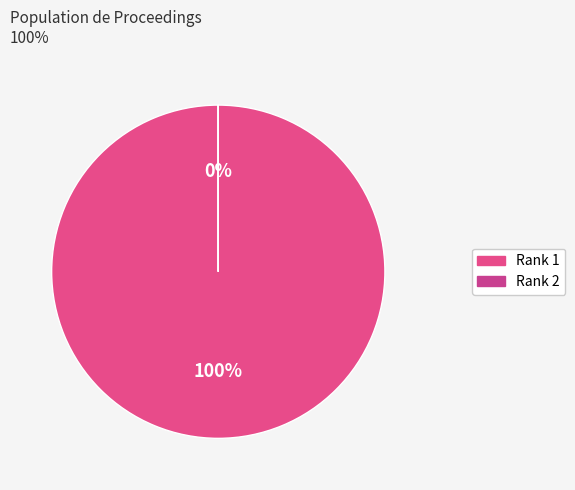

How many slices are in this pie chart?

2